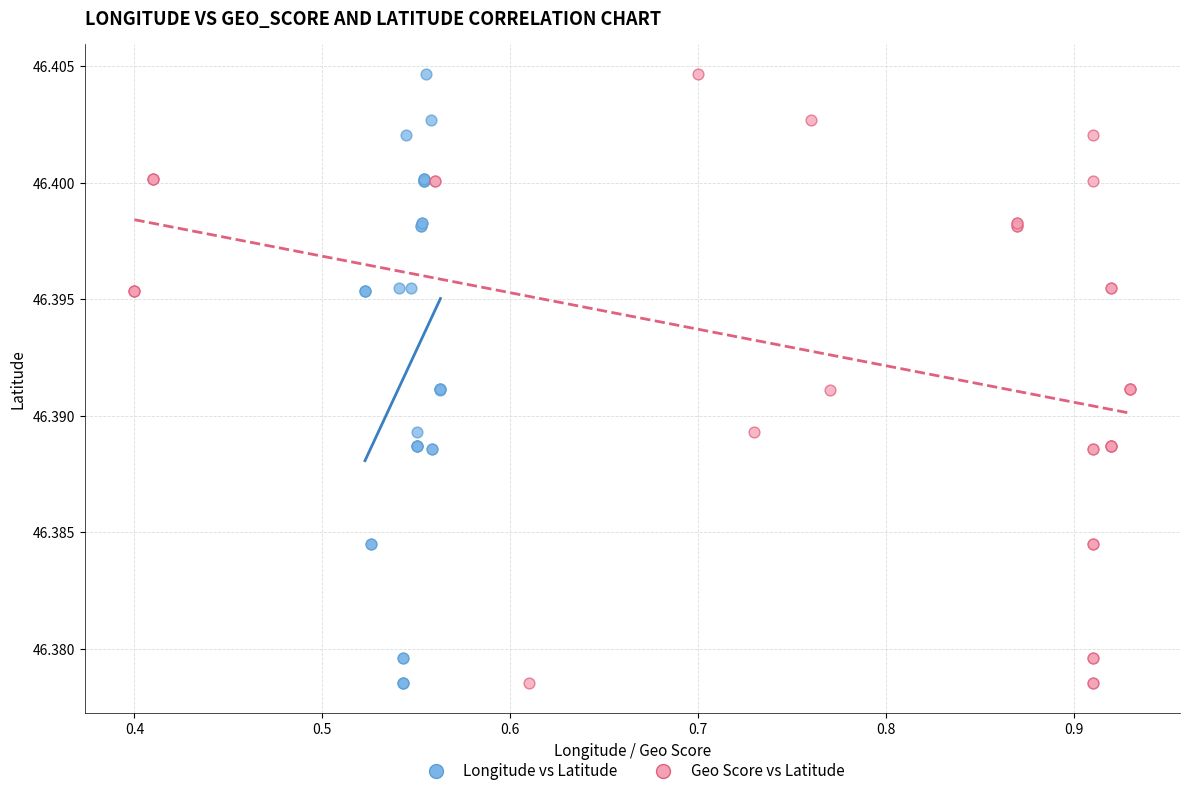

What are all the series names shown in the legend?

Longitude vs Latitude, Geo Score vs Latitude